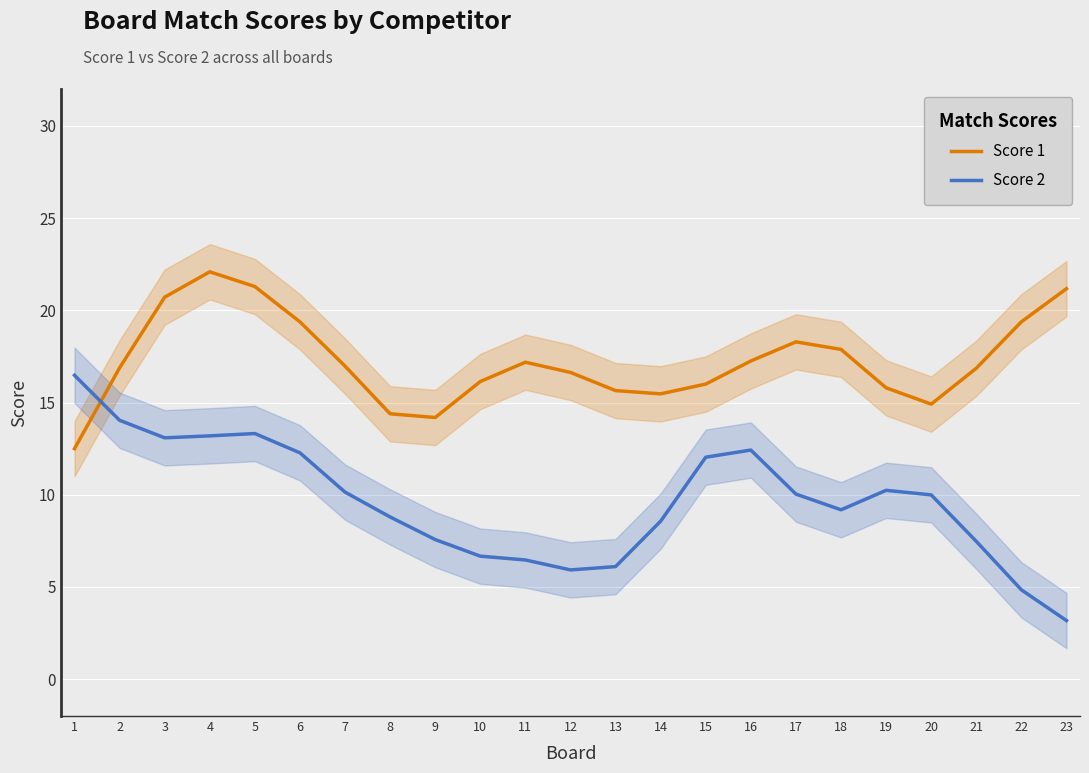

What are all the series names shown in the legend?

Score 1, Score 2